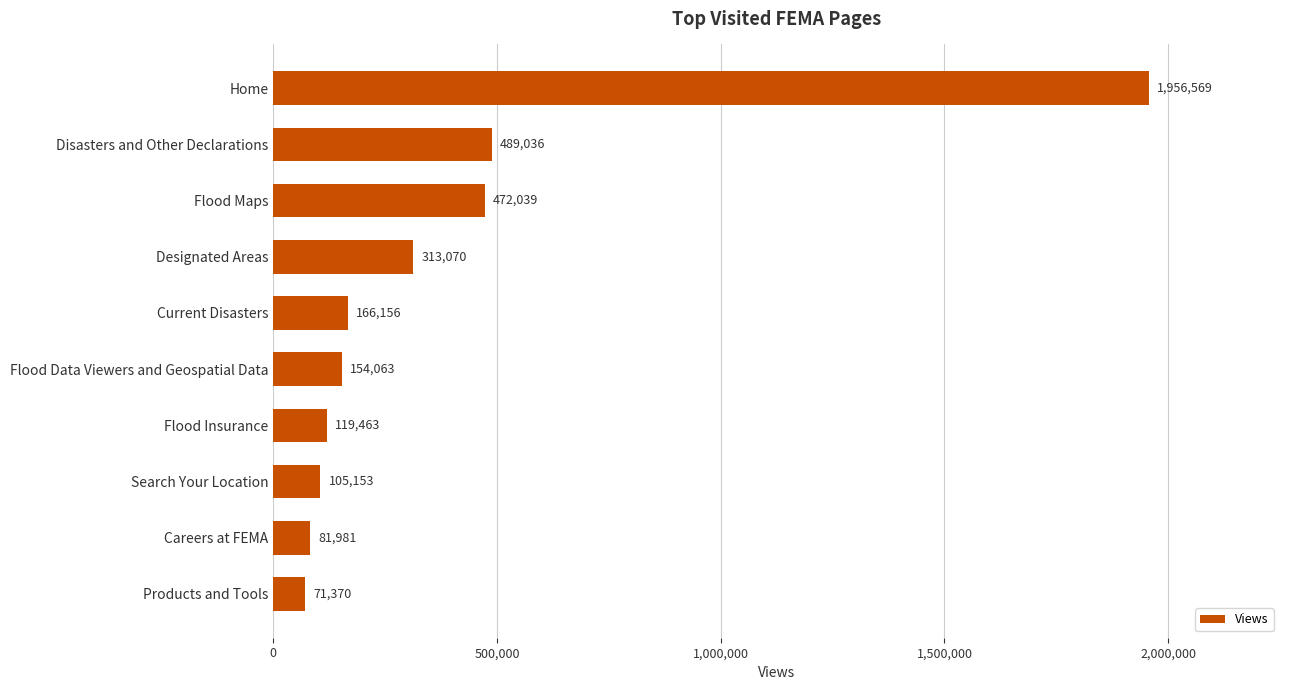

What is the sum of all values?

3928900